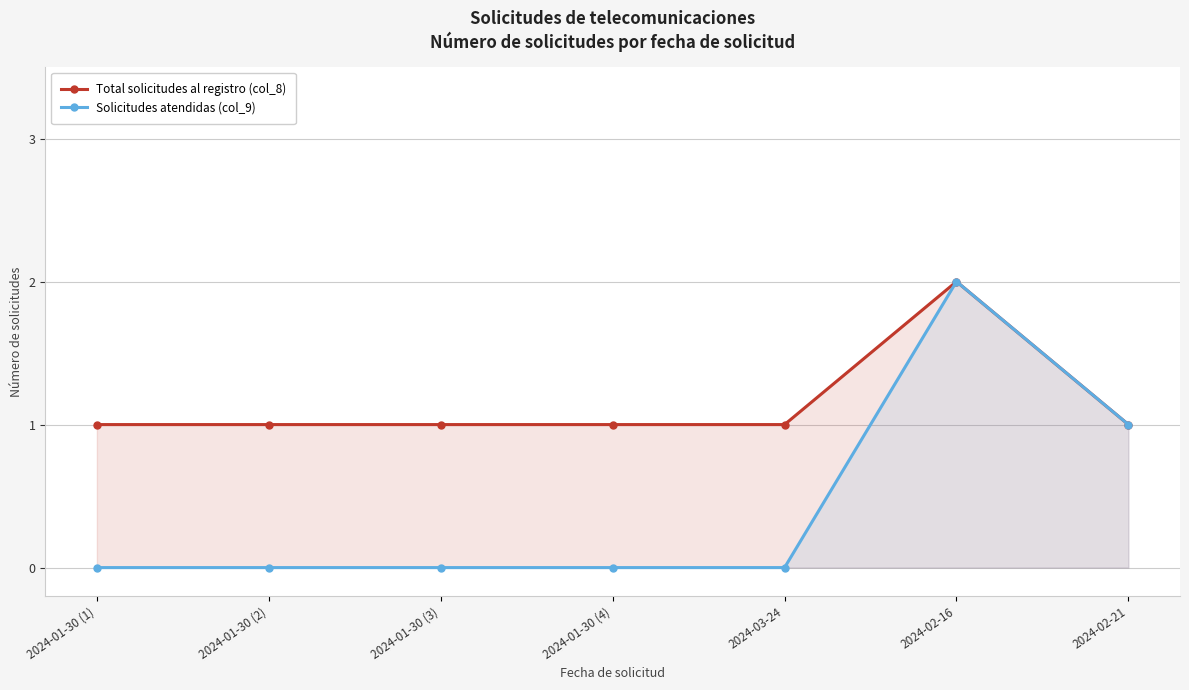

Reading right to left, what are all the values shown in this chart?

Total solicitudes al registro (col_8): 2024-02-21=1	2024-02-16=2	2024-03-24=1	2024-01-30 (4)=1	2024-01-30 (3)=1	2024-01-30 (2)=1	2024-01-30 (1)=1
Solicitudes atendidas (col_9): 2024-02-21=1	2024-02-16=2	2024-03-24=0	2024-01-30 (4)=0	2024-01-30 (3)=0	2024-01-30 (2)=0	2024-01-30 (1)=0